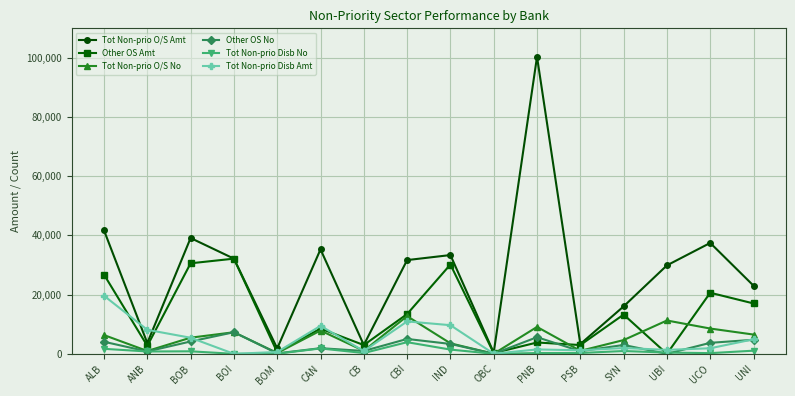

What is the label of the 6th point from the right?

PNB